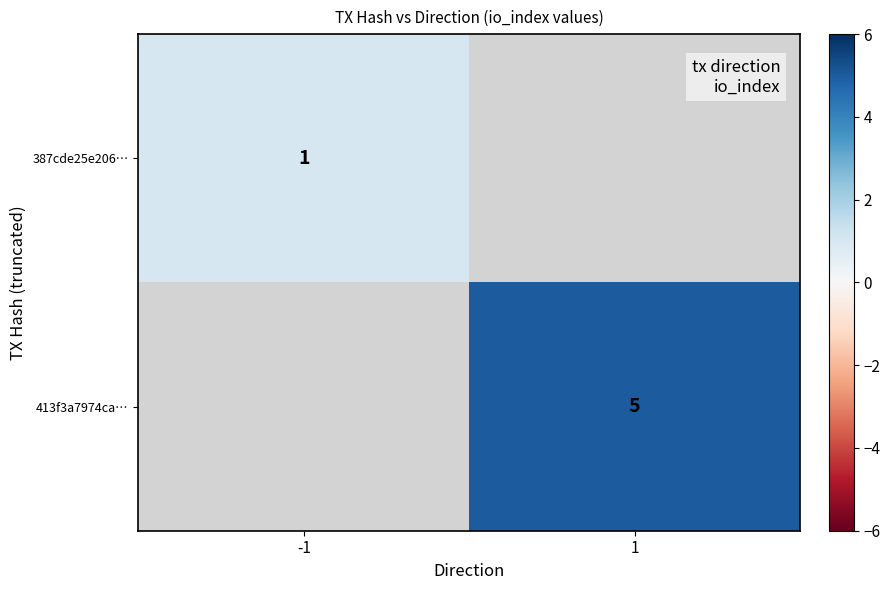

The value of 413f3a7974ca… at 1 is 5. True or false?

True